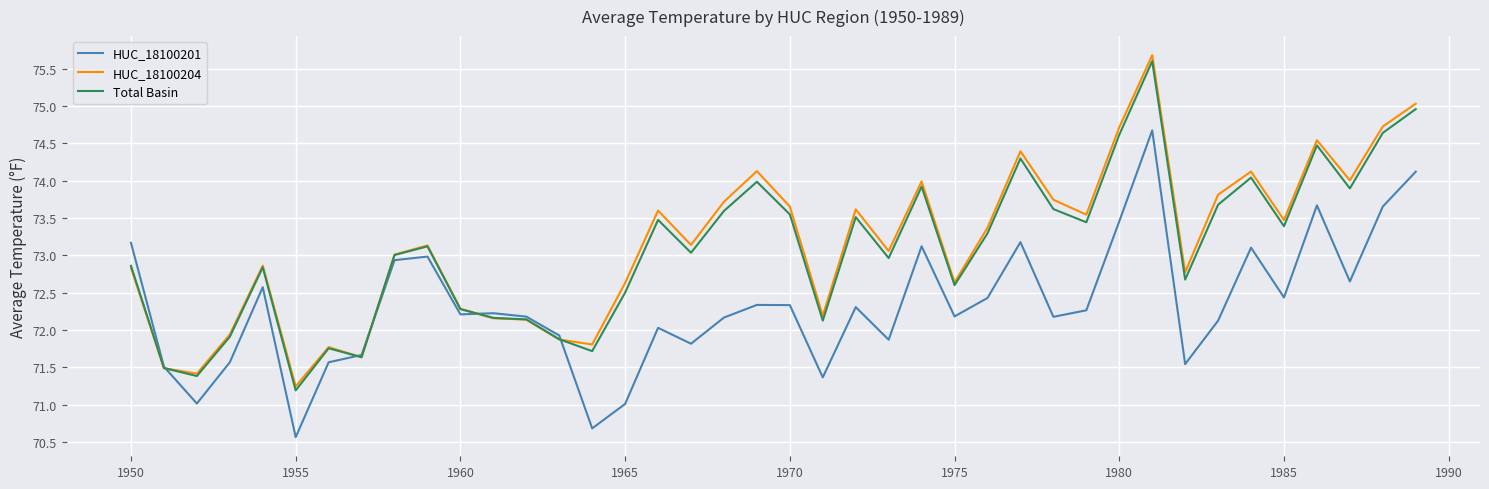

What is the minimum value for HUC_18100204?

71.2